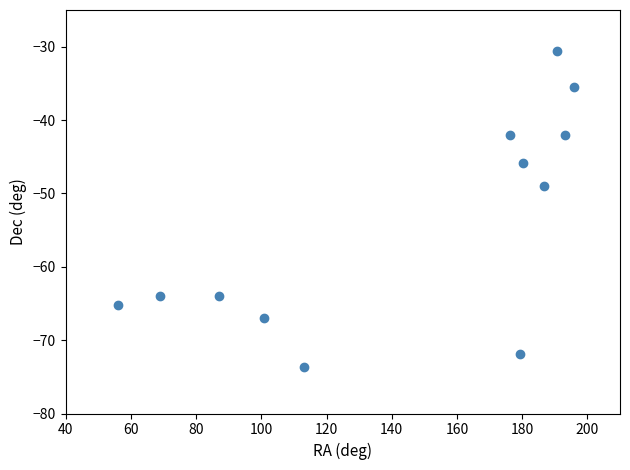

What Y value in the scatter plot is closest to -52?

-49.0